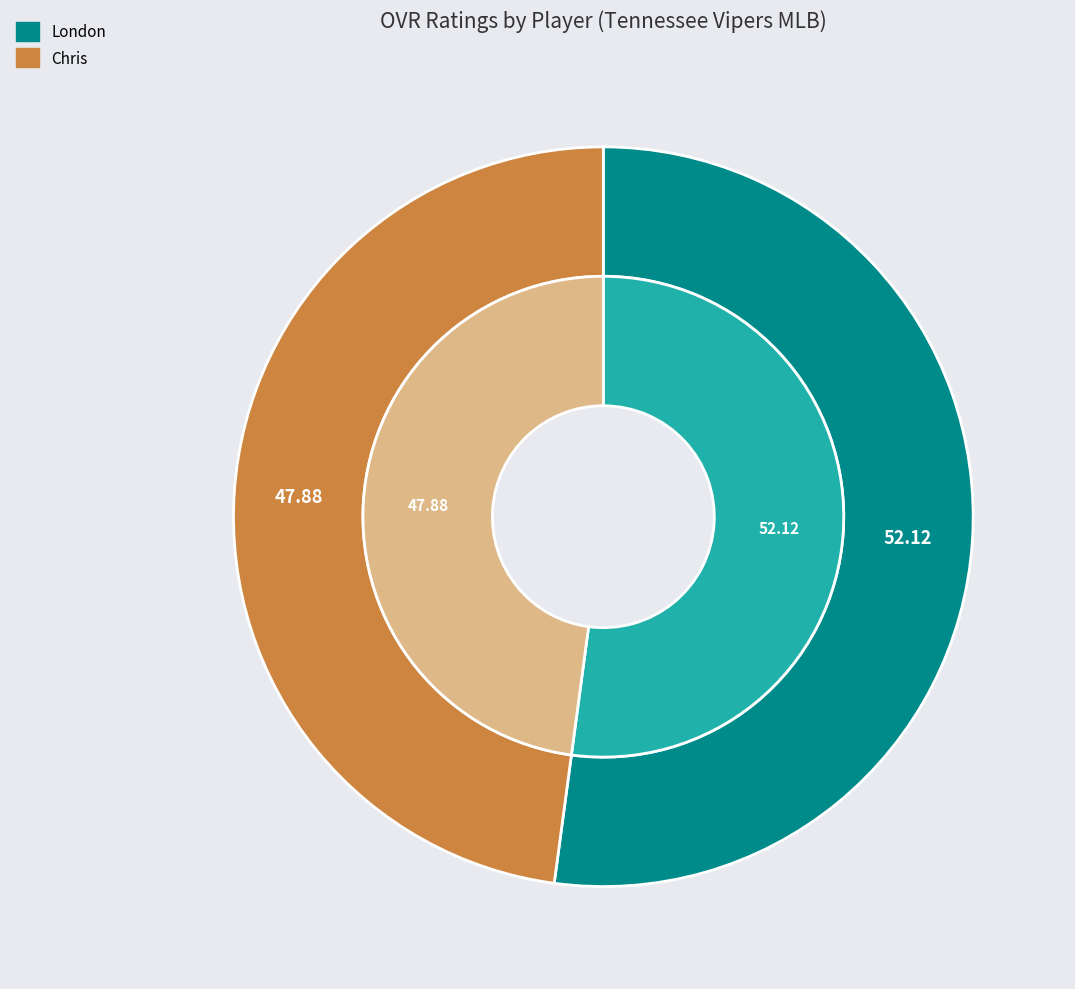

What percentage is the London slice, to the nearest percent?

52%